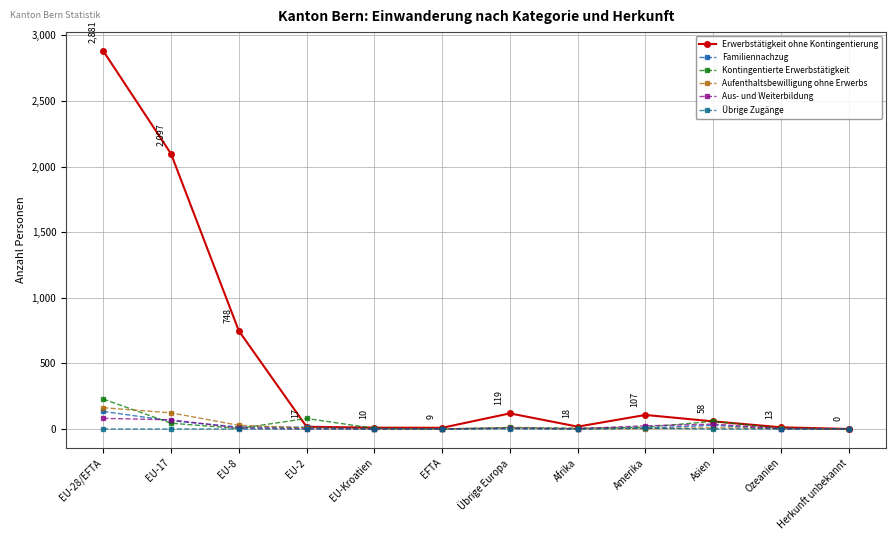

What is the maximum value shown in the chart?

2881